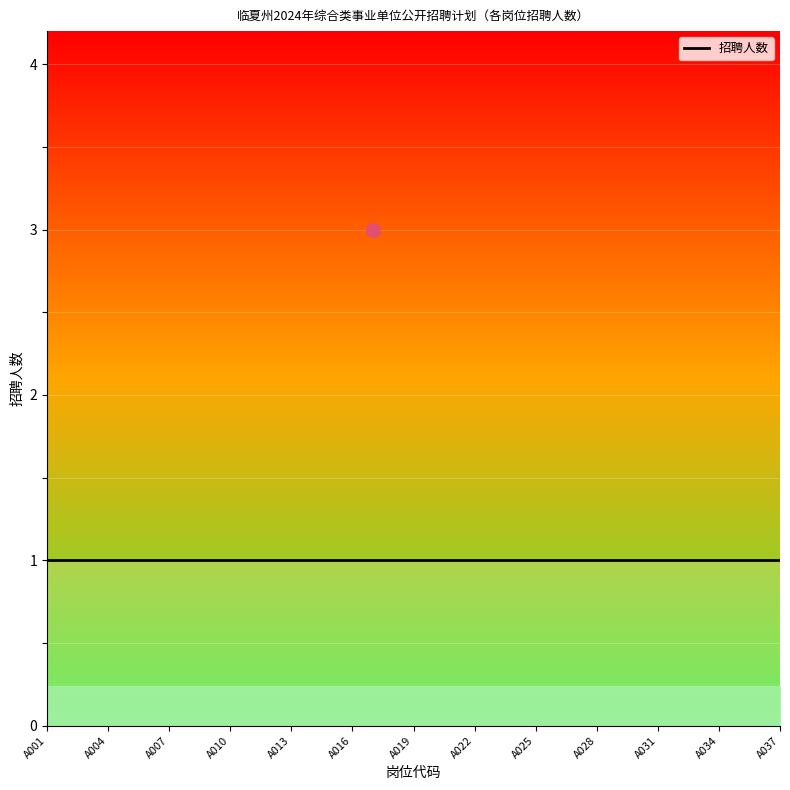

Is this an area chart (filled region under the line)?

No